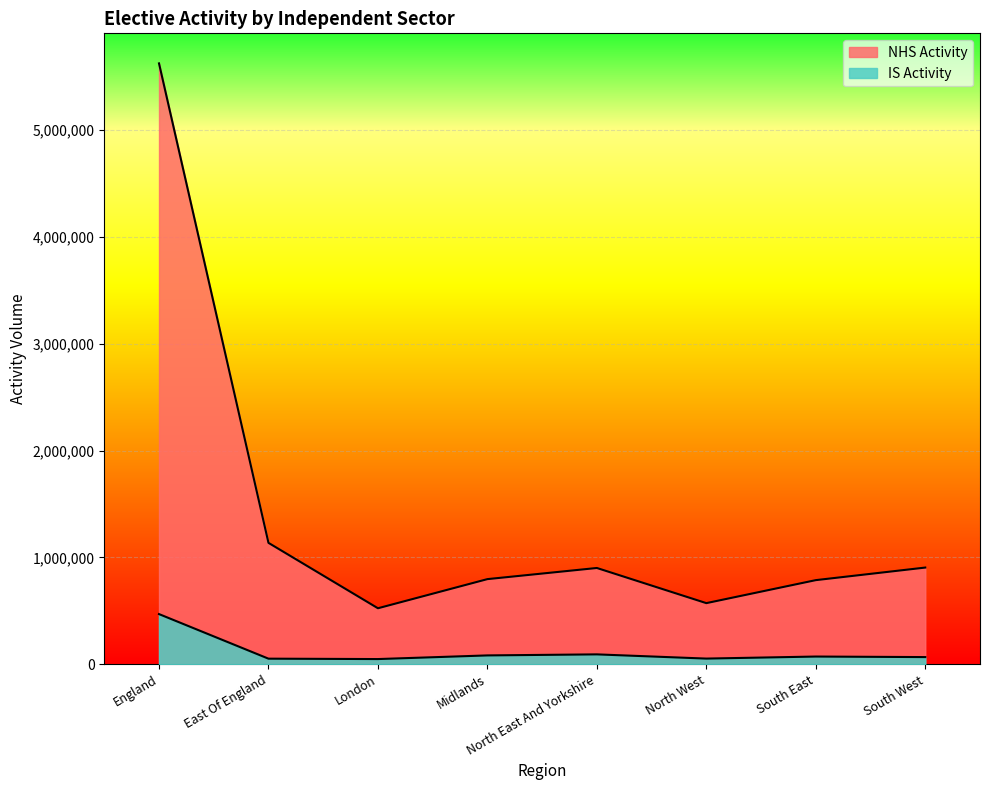

List the labels in order of NHS Activity value, smallest first.

London, North West, South East, Midlands, North East And Yorkshire, South West, East Of England, England